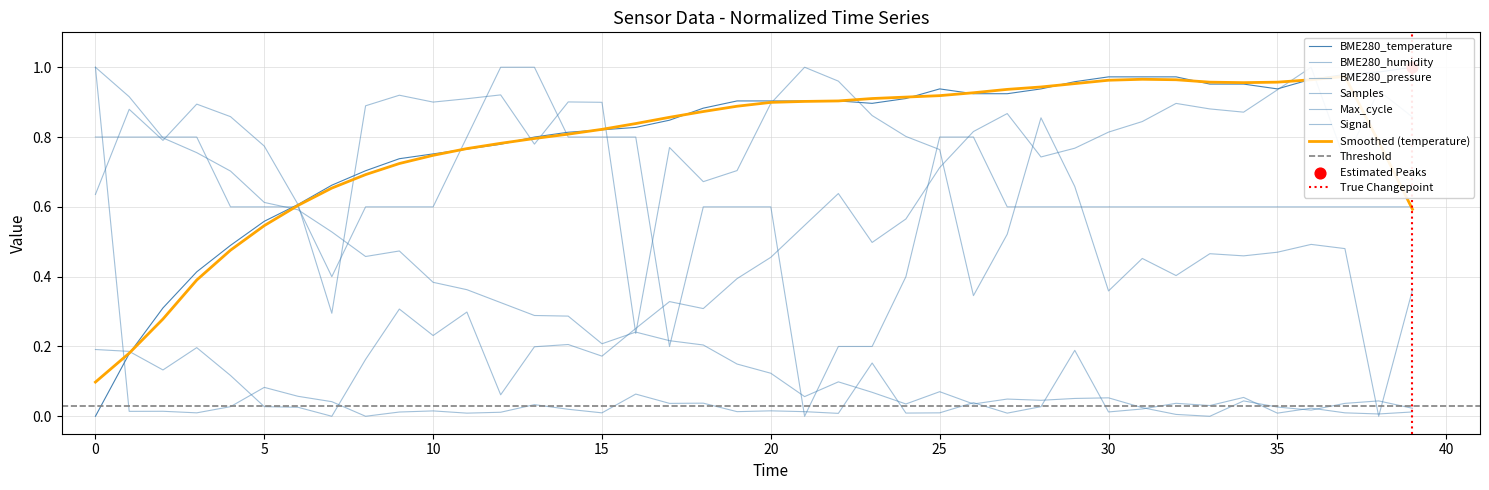

Which series has the largest Y range (max minus min)?

BME280_temperature